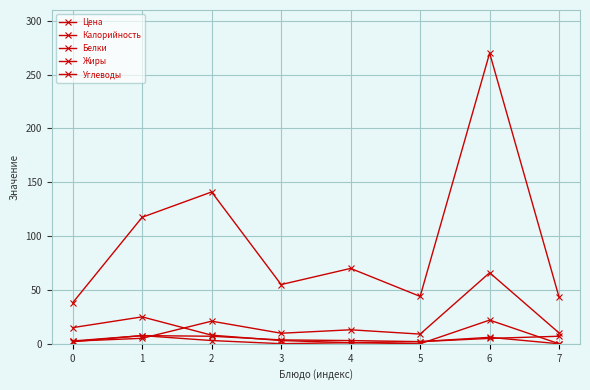

How many categories are shown in the chart?

8